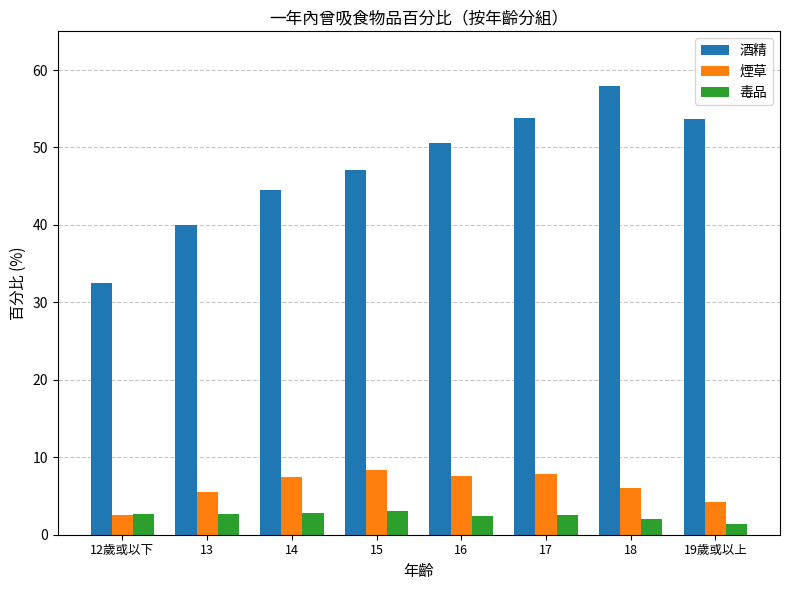

What is the value of the 毒品 bar at the 4th from the left?

3.0